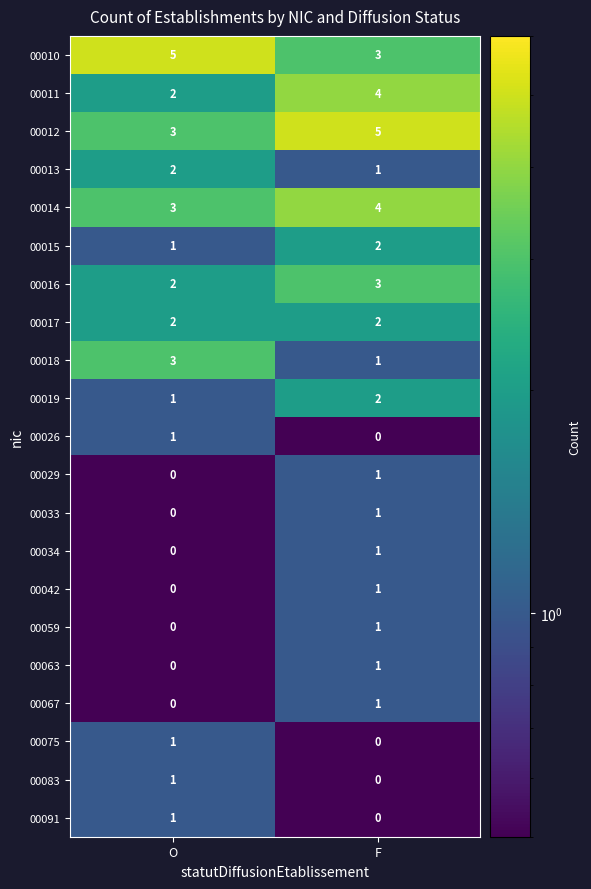

At which label is 00075 closest to 0?

F